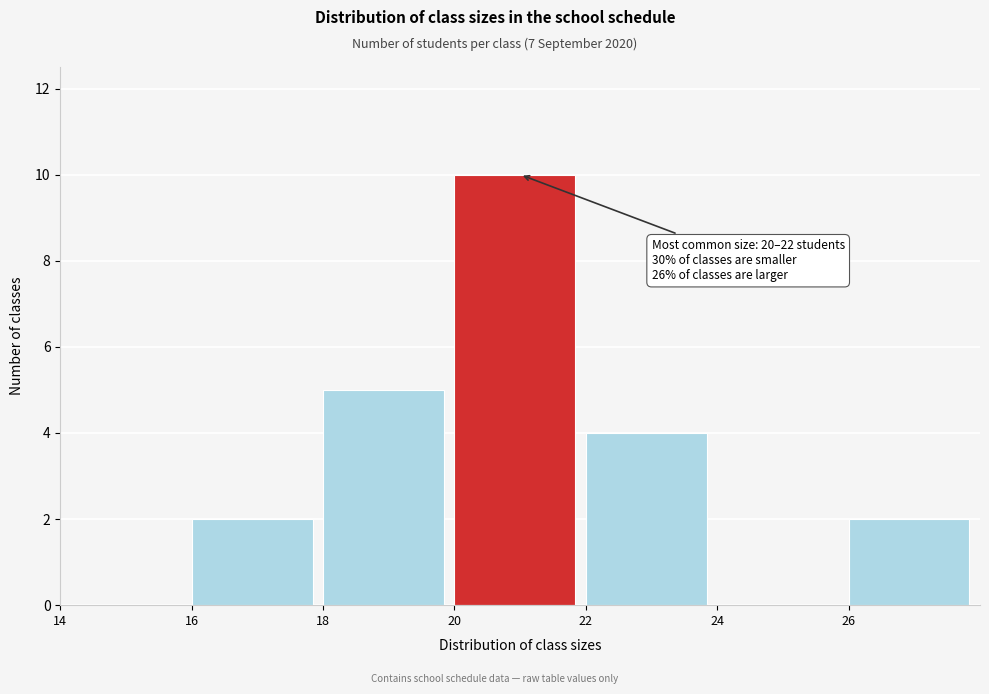

Over which range of the x-axis is the bar tallest?

20 to 22